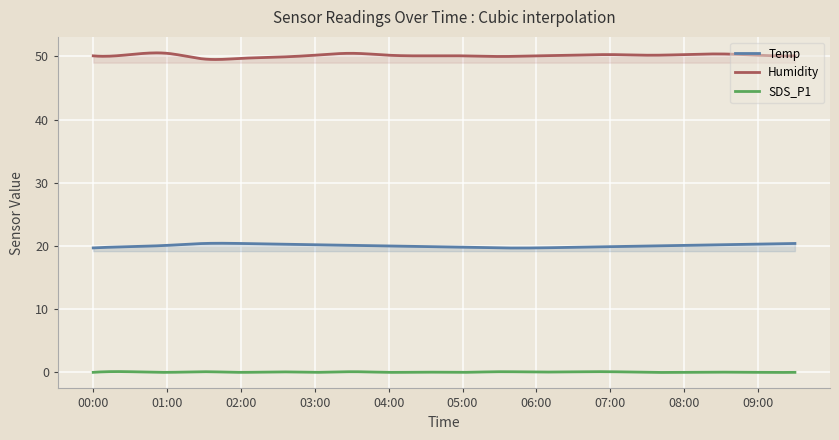

What is the approximate value of Humidity at 08:00?

50.3